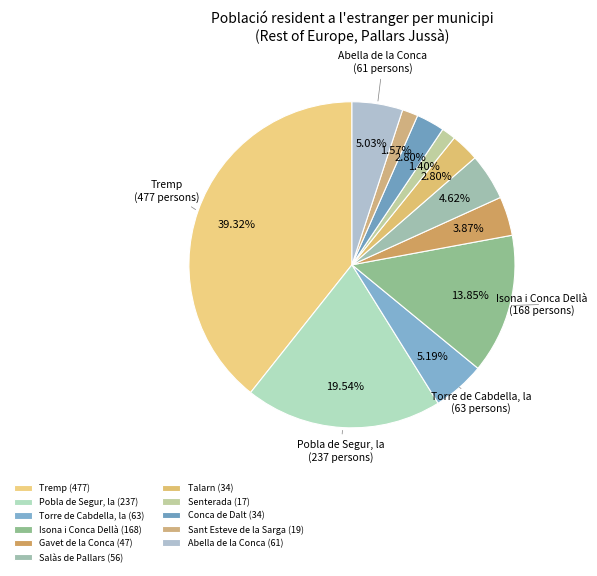

Does Isona i Conca Dellà account for over 50% of the chart?

No